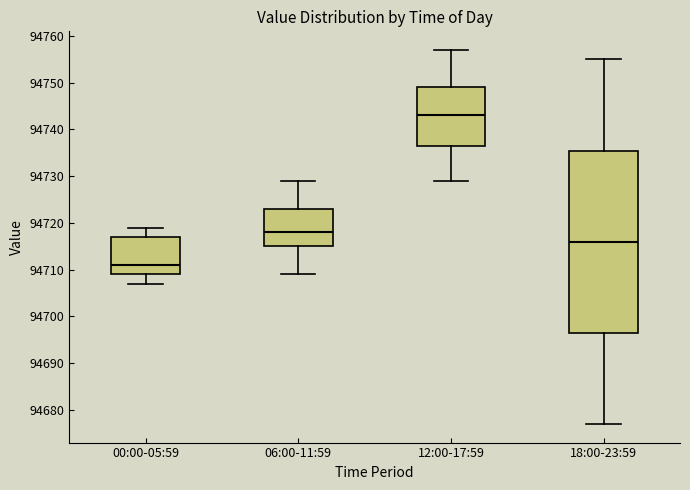

Which box has the lowest median line?

00:00-05:59